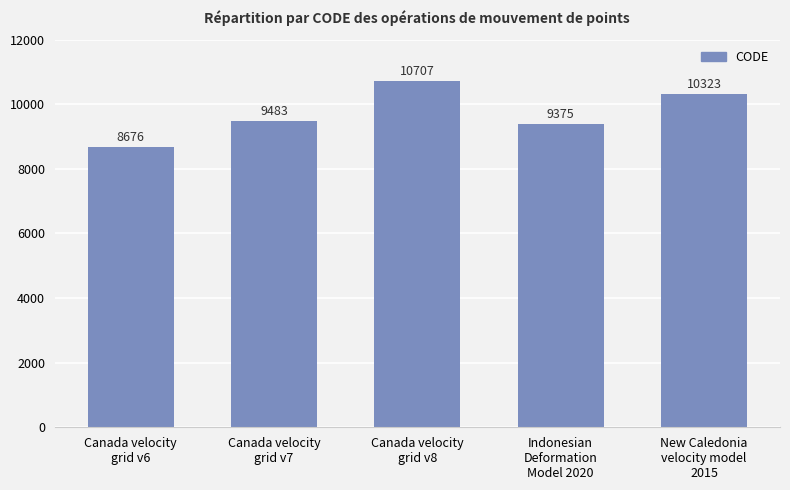

Which label corresponds to the largest value in the chart?

Canada velocity
grid v8